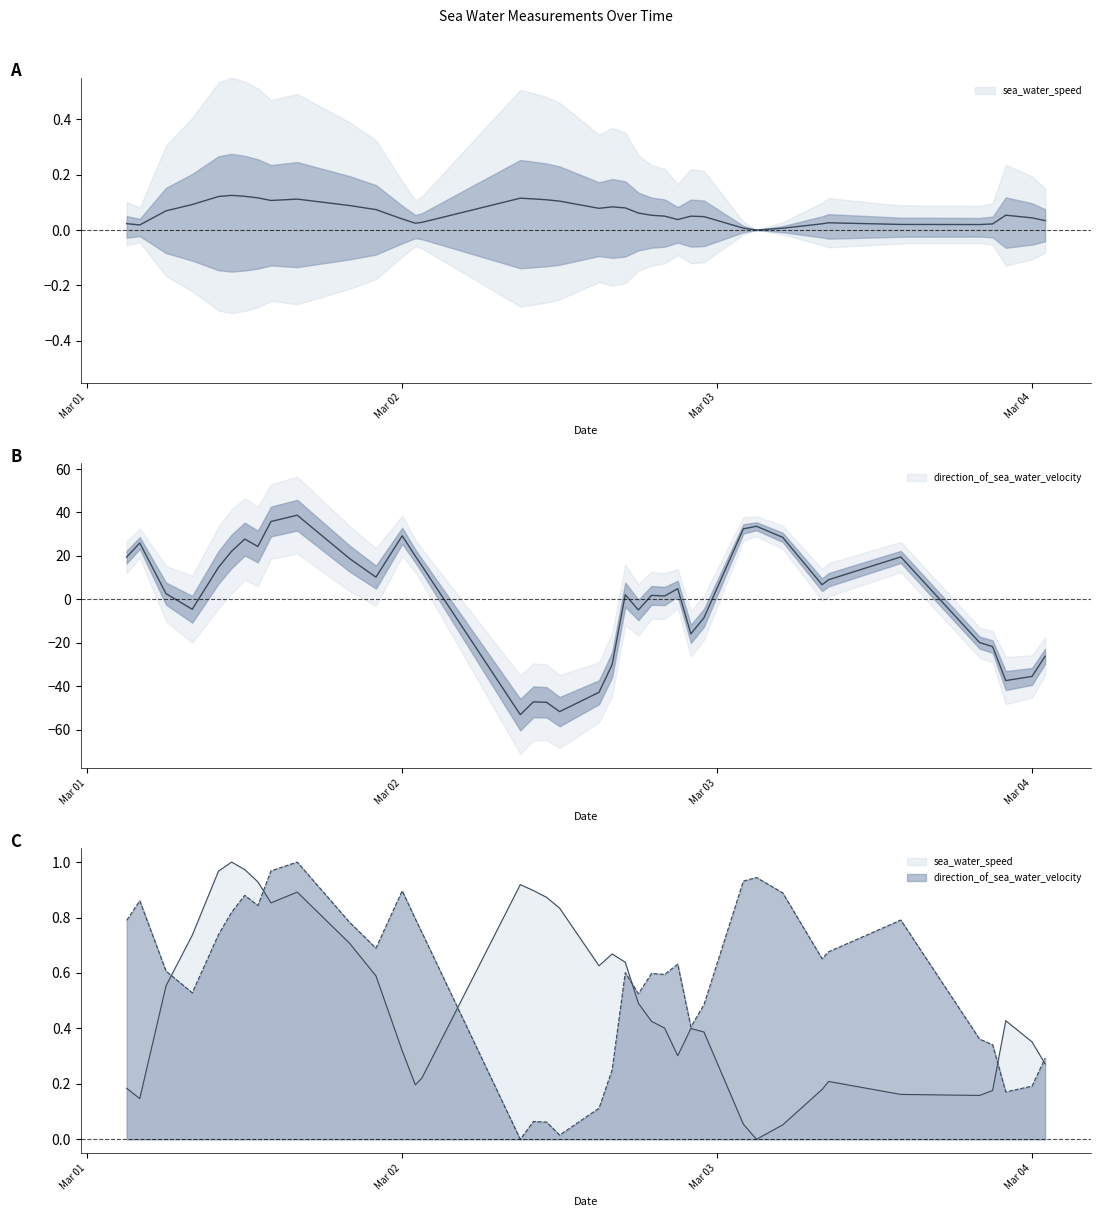

Reading right to left, transcribe all the data shown in this chart.

sea_water_speed: 0.0	0.0	0.1	0.0	0.0	0.0	0.0	0.0	0.0	0.0	0.0	0.0	0.0	0.0	0.1	0.1	0.1	0.1	0.1	0.1	0.1	0.1	0.1	0.1	0.0	0.0	0.0	0.1	0.1	0.1	0.1	0.1	0.1	0.1	0.1	0.1	0.1	0.0	0.0
direction_of_sea_water_velocity: -26.1	-35.4	-37.3	-21.7	-19.8	19.6	9.1	6.8	28.6	33.7	32.5	-8.4	-15.8	5.0	1.6	1.9	-4.8	2.2	-30.0	-42.7	-51.6	-47.3	-47.1	-53.0	15.5	20.0	29.3	10.3	18.8	38.8	35.9	24.4	27.8	22.2	14.8	-4.5	2.7	26.0	19.5